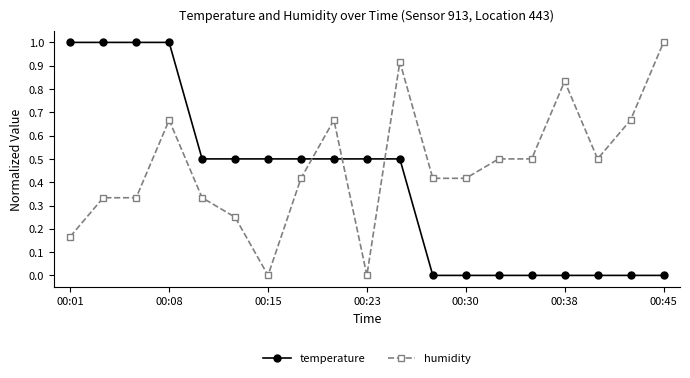

Which series ends up on top after the final intersection of temperature and humidity?

humidity